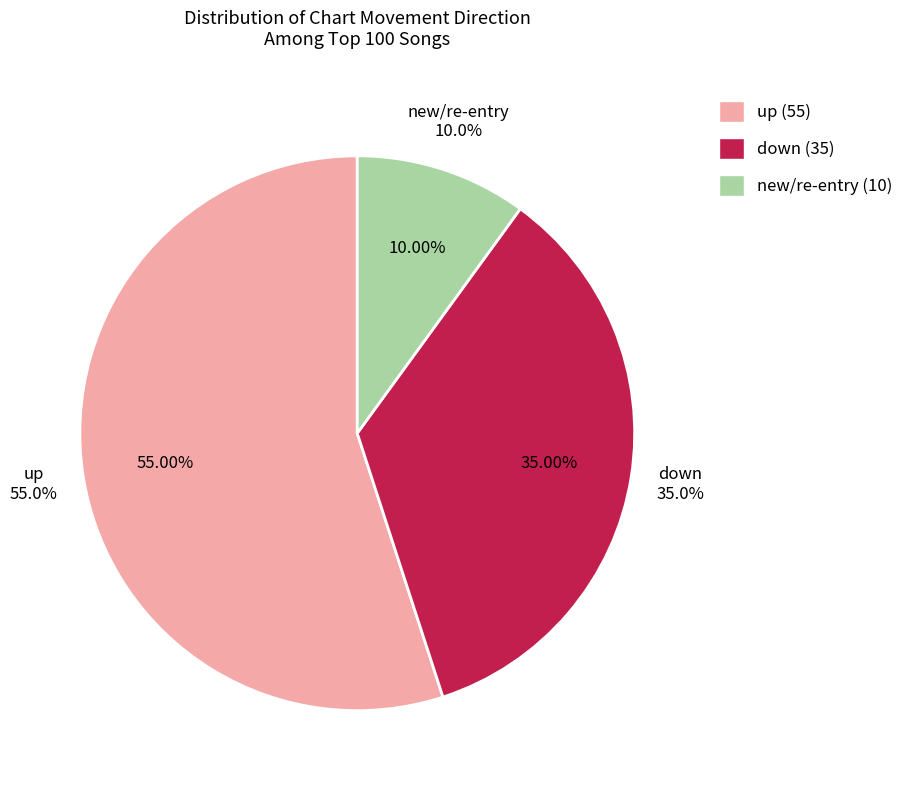

How many slices are in this pie chart?

3